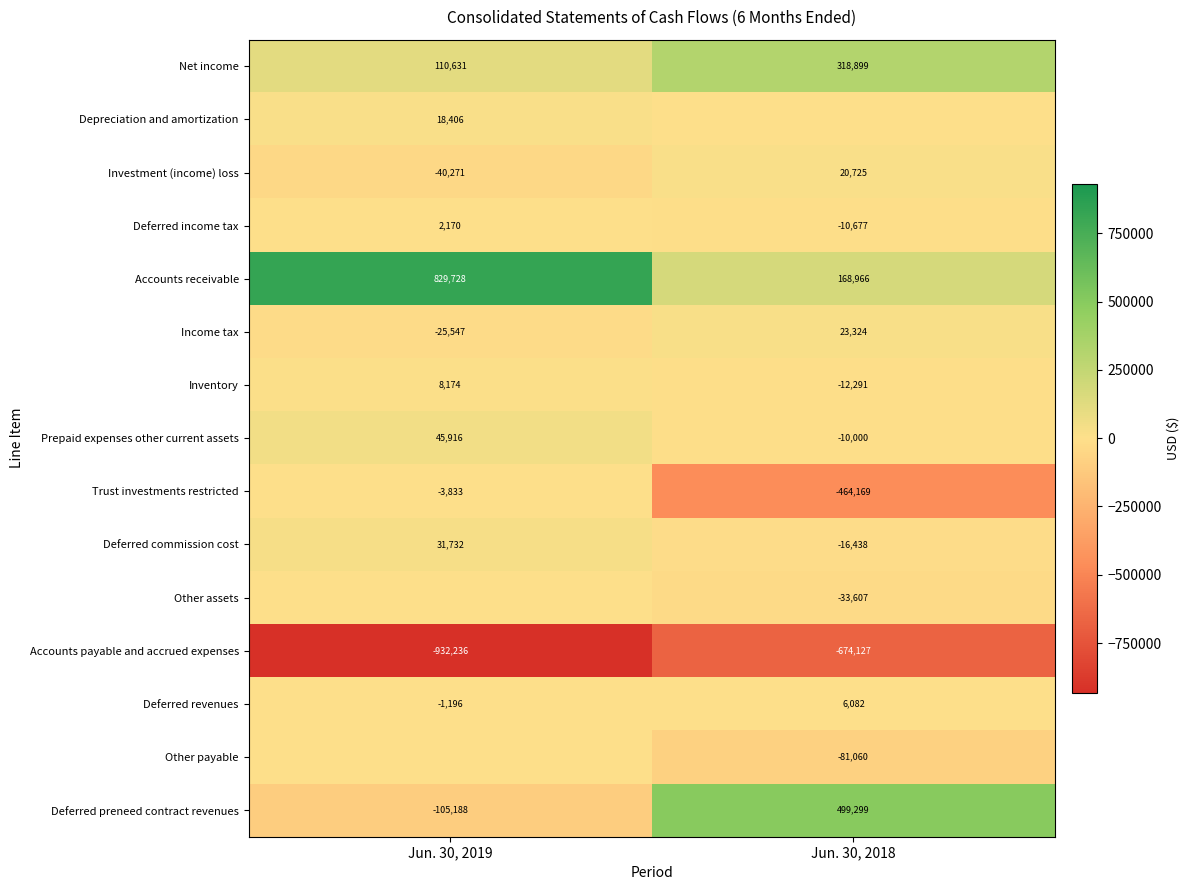

Is it true that Deferred revenues equals -277 at Jun. 30, 2019?

False